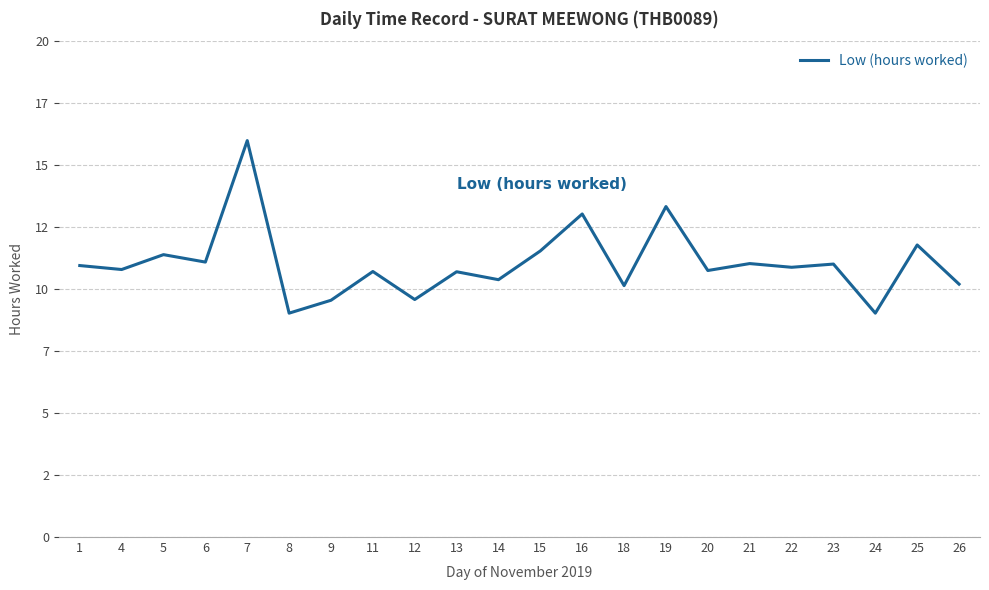

True or false: the data shows 10.9 at 1.

True